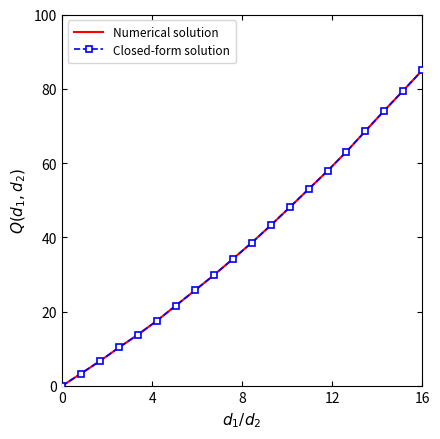

What is the value of the Closed-form solution point at the 15th from the left?

57.9